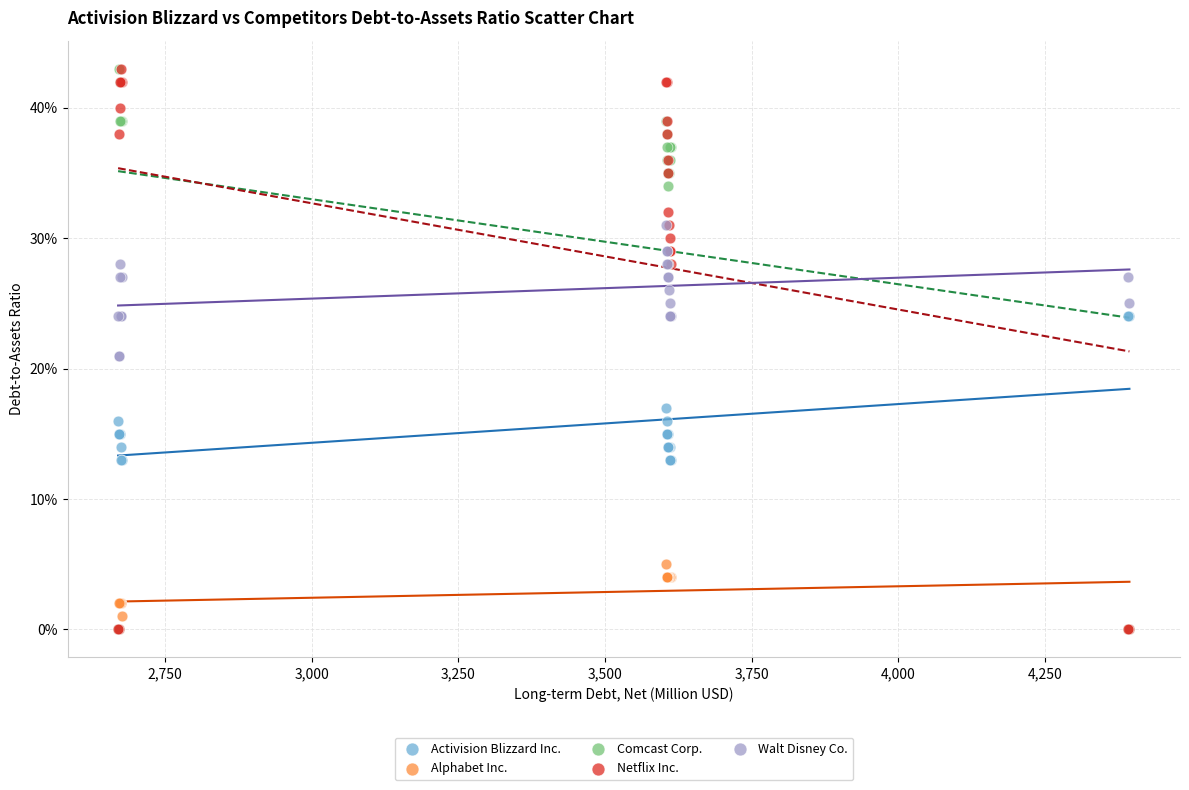

What are all the series names shown in the legend?

Activision Blizzard Inc., Alphabet Inc., Comcast Corp., Netflix Inc., Walt Disney Co.